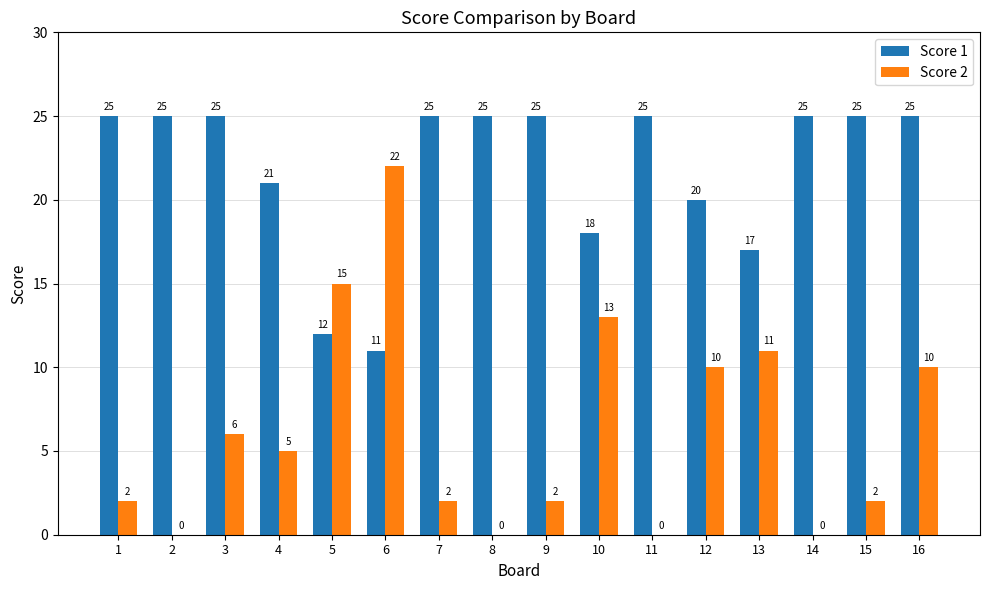

Between 9 and 16, which series saw the biggest shift?

Score 2